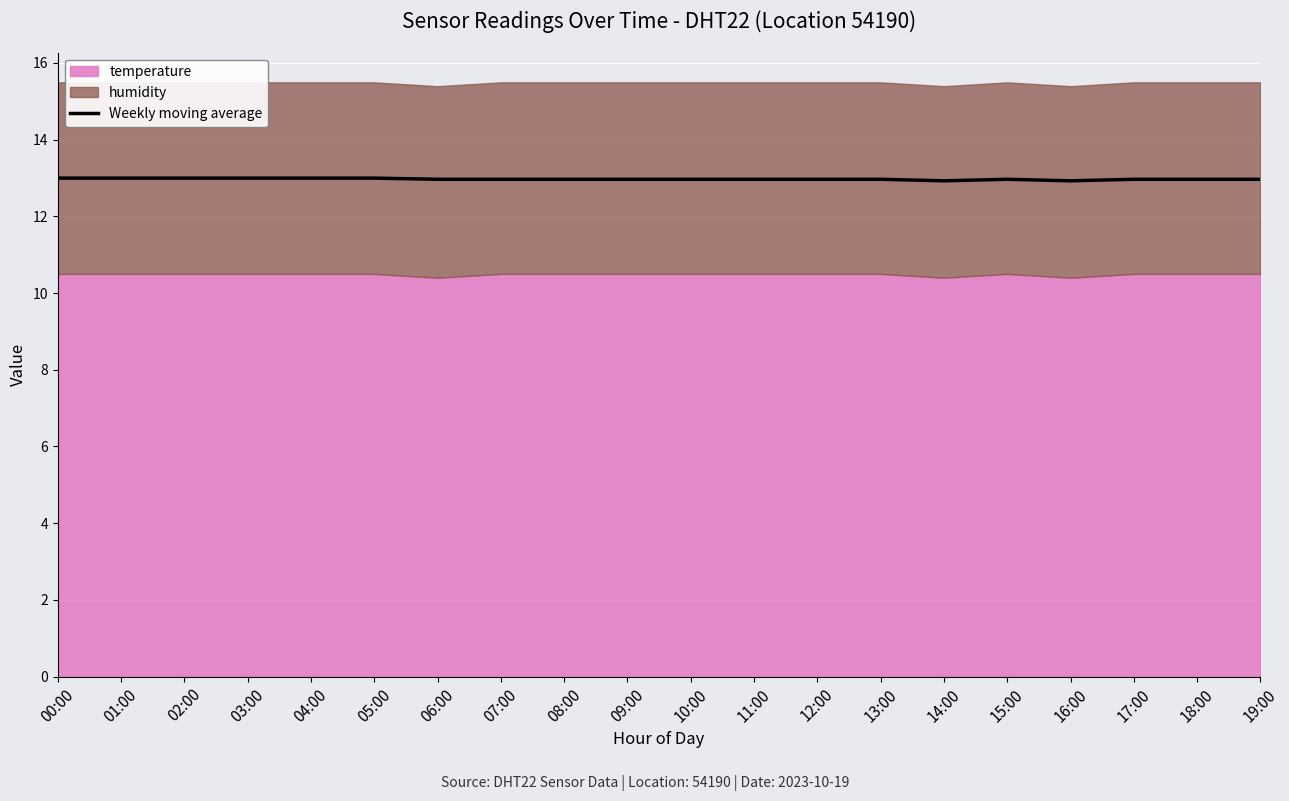

What is the value of the 19th point from the left?

13.0